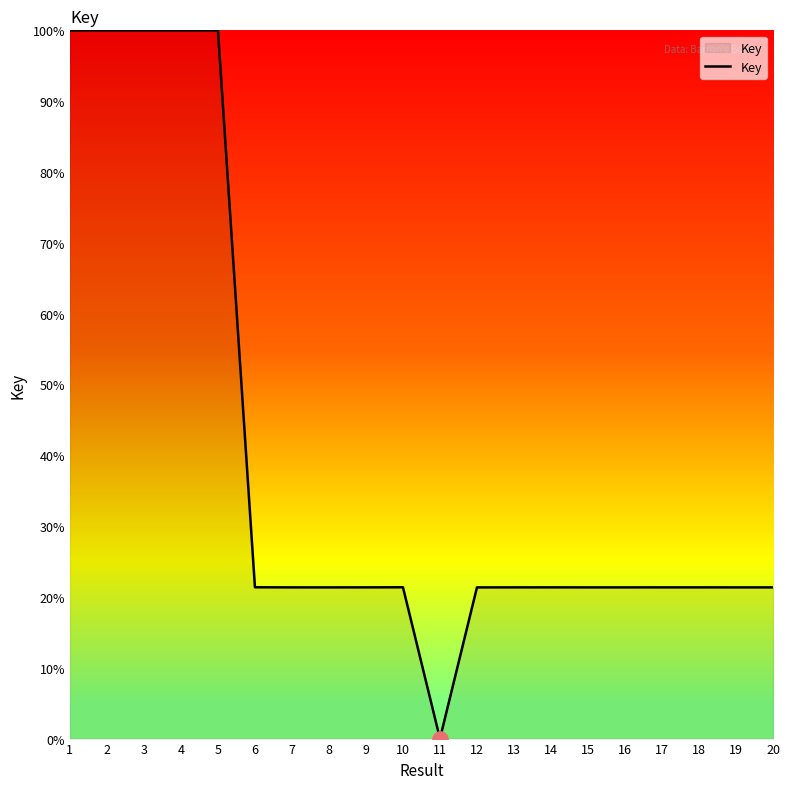

What is the change in value from 2 to 14?

-78.6